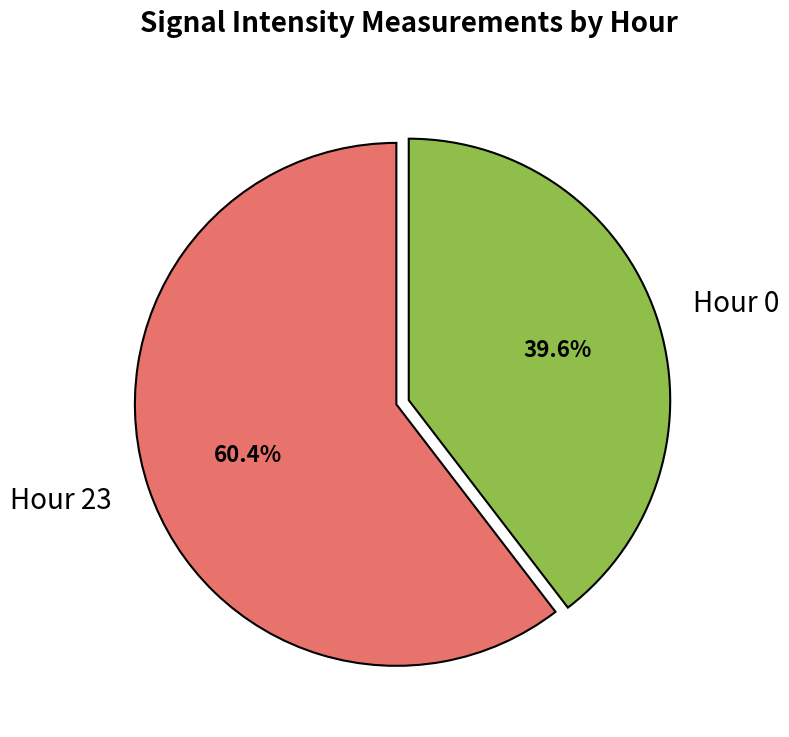

Does Hour 23 represent more than half of the total?

Yes